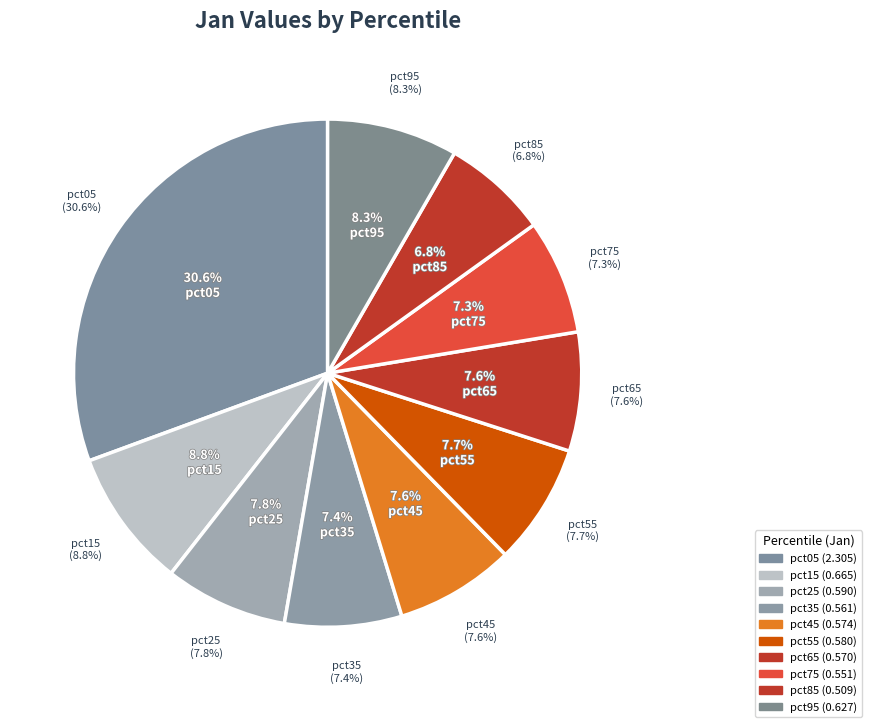

To the nearest percent, what is the difference between the largest and smallest slice percentages?

24%